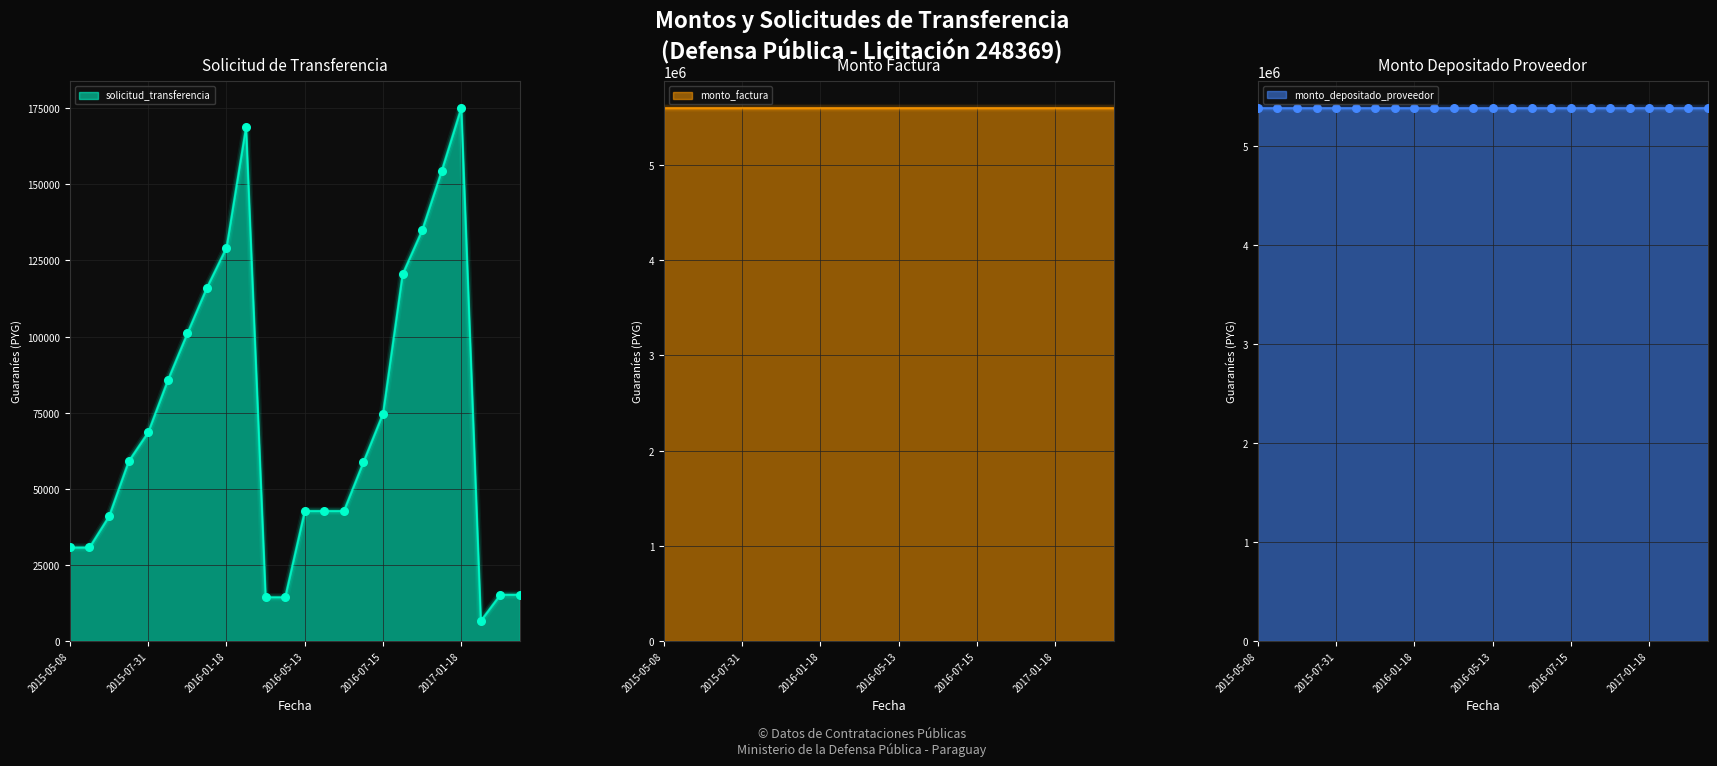

Which series has the largest Y range (max minus min)?

solicitud_transferencia